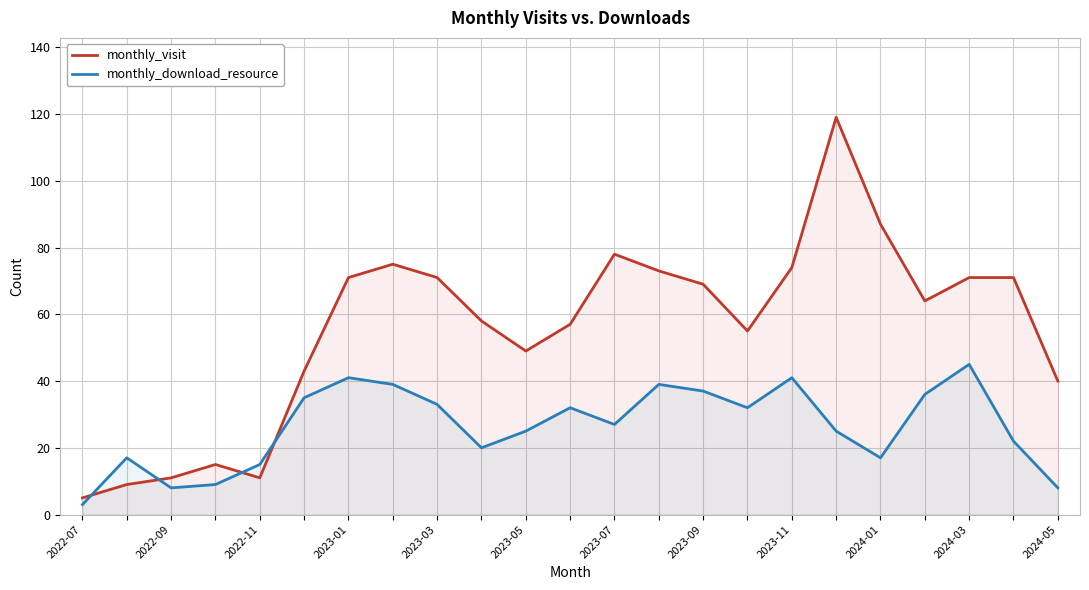

How many lines are shown in the chart?

2